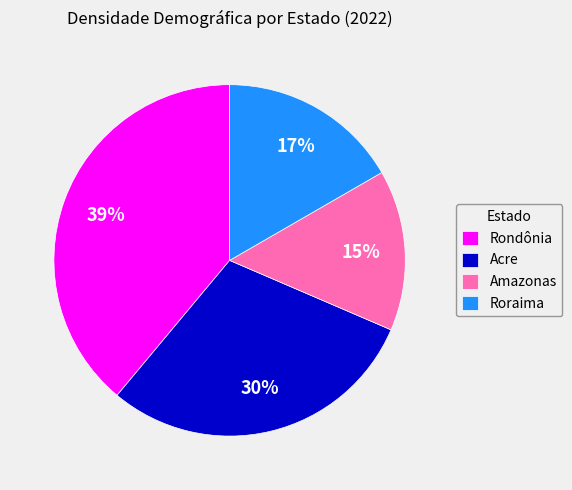

Count the number of slices in the pie.

4